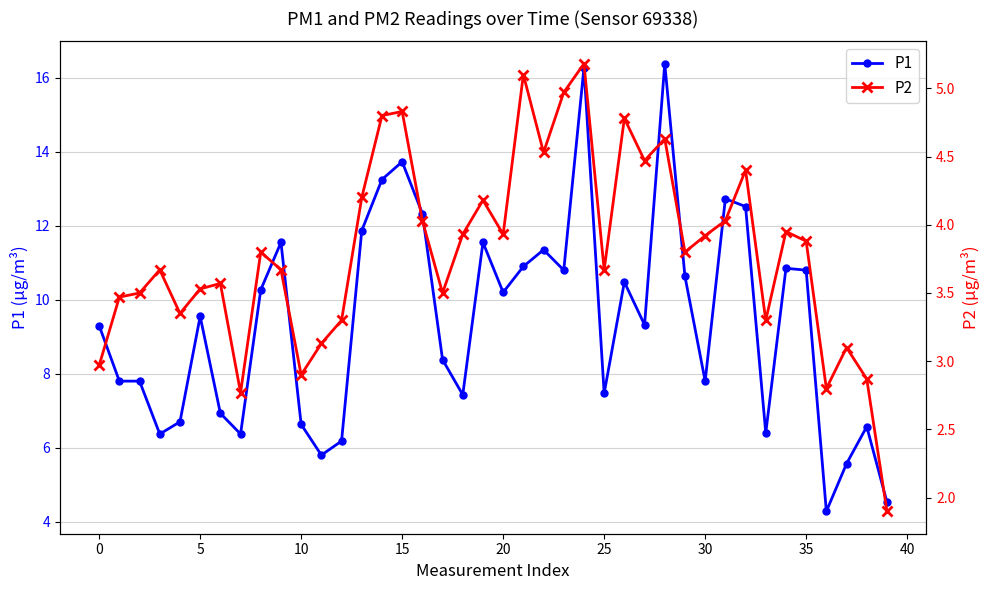

True or false: P1 and P2 intersect in this chart.

False